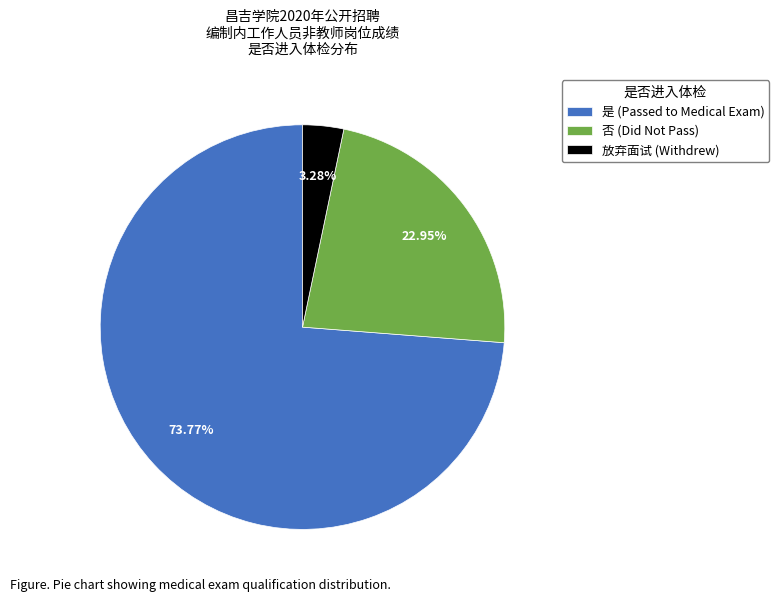

Which category has the smallest portion of the pie?

放弃面试